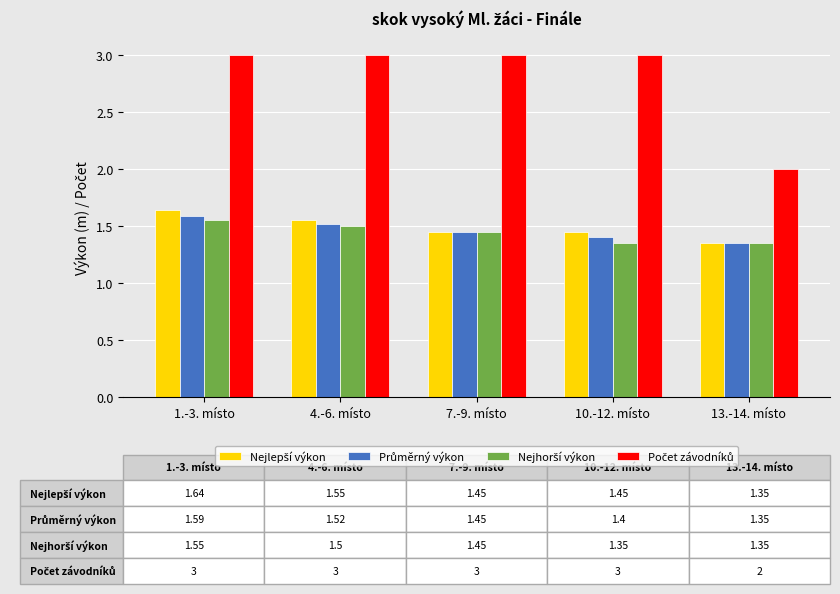

What is the greatest value displayed?

3.0